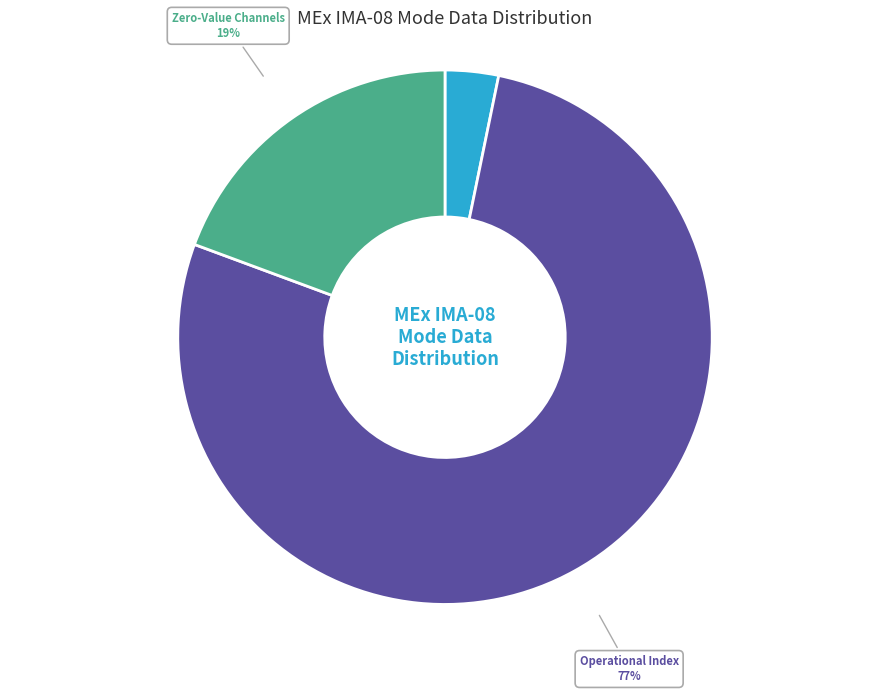

Does any single category account for the majority?

Yes